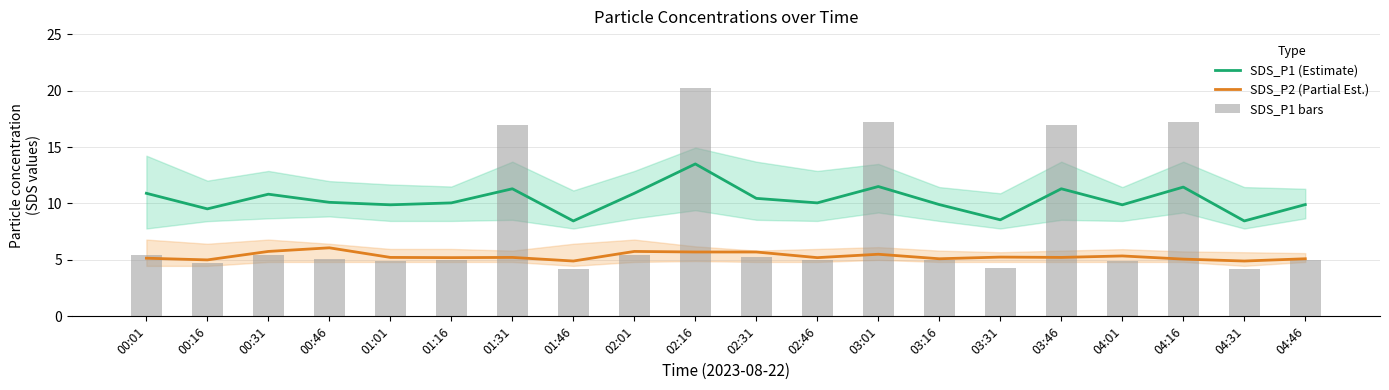

Rank the series by their maximum value, from lowest to highest.

SDS_P2 (Partial Est.), SDS_P1 (Estimate), SDS_P1 bars